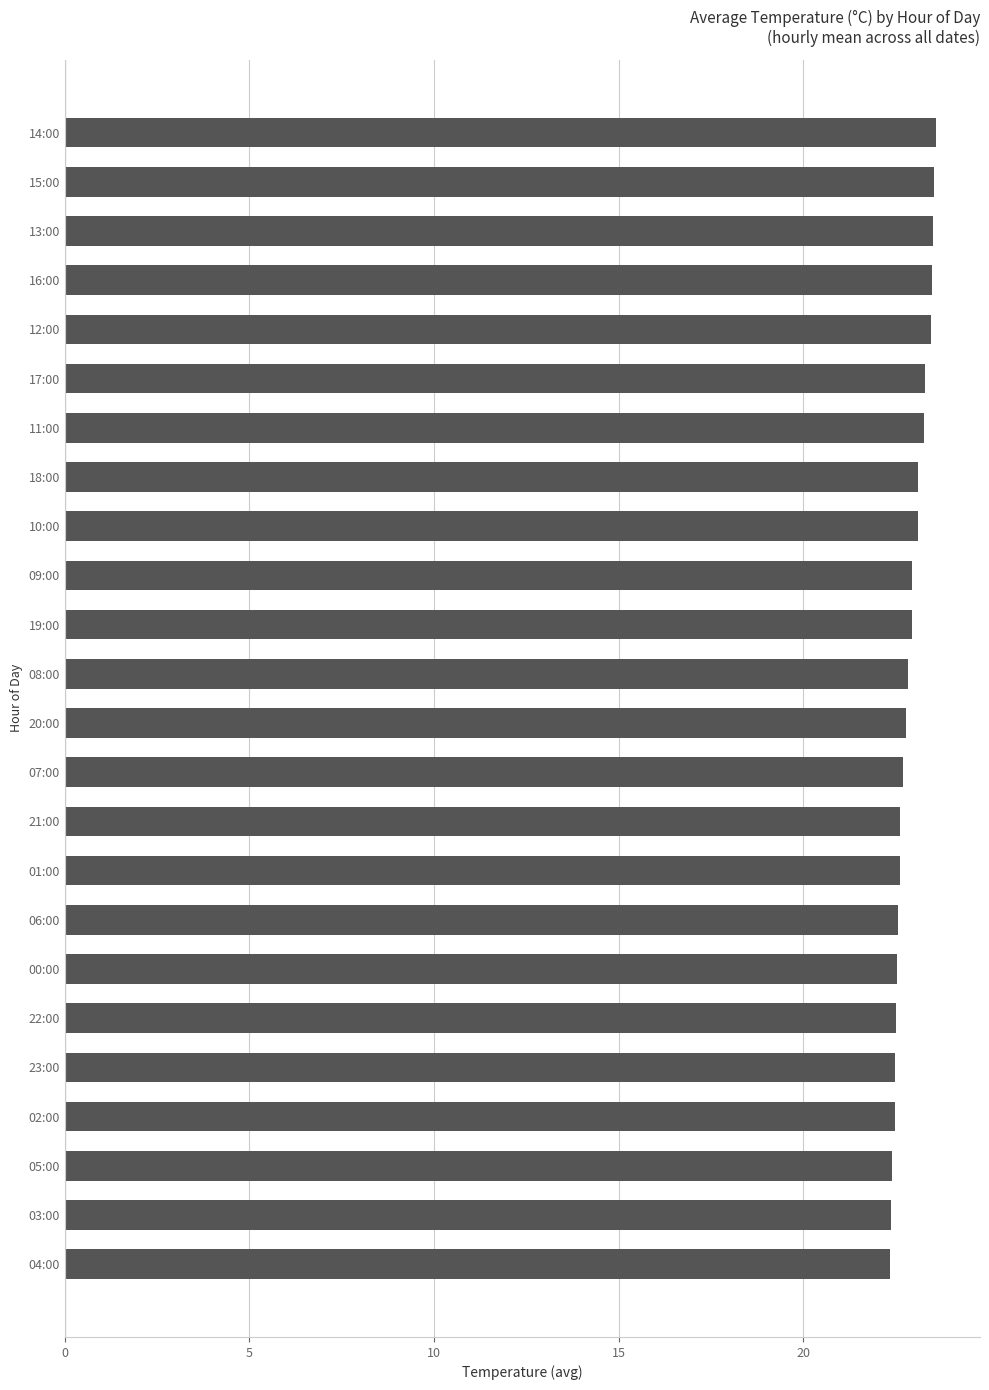

What is the difference between the second highest and minimum values?

1.2